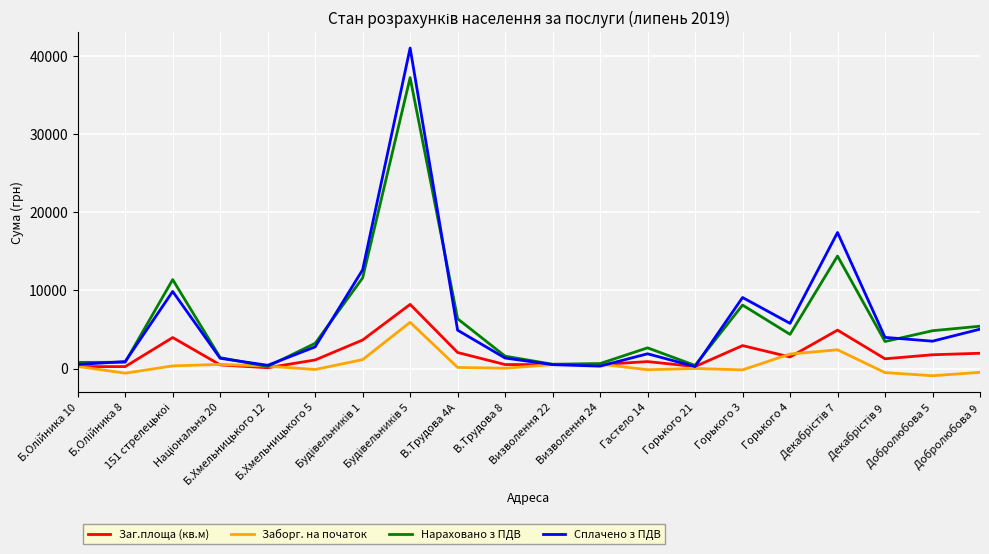

What is the lowest value of the Заг.площа (кв.м) series?

98.4